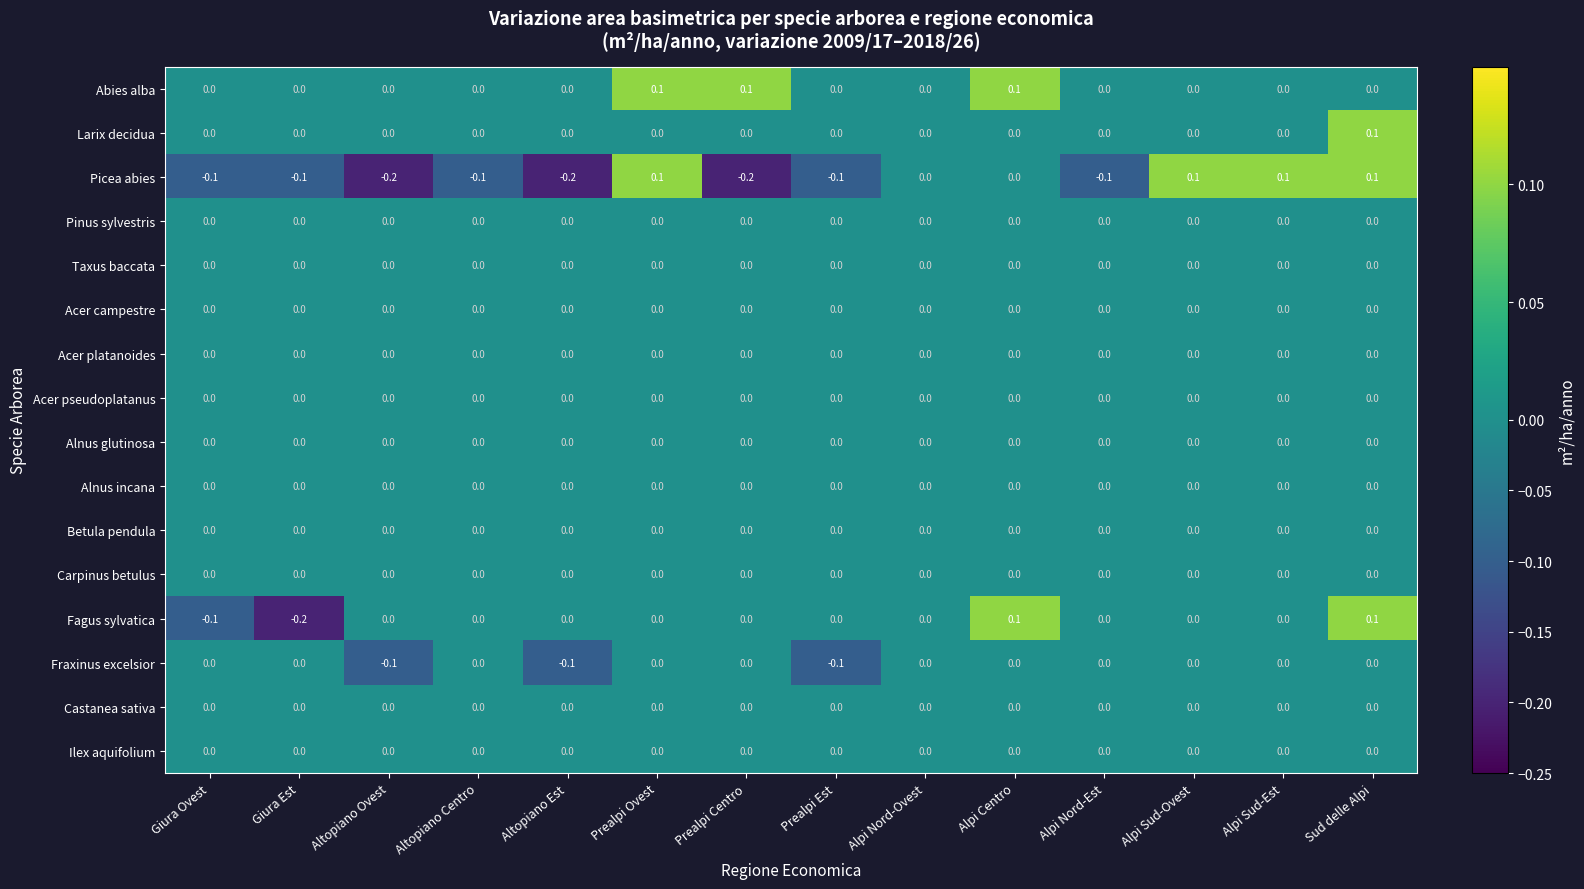

The Picea abies series shows -0.1 at Alpi Nord-Est. True or false?

True